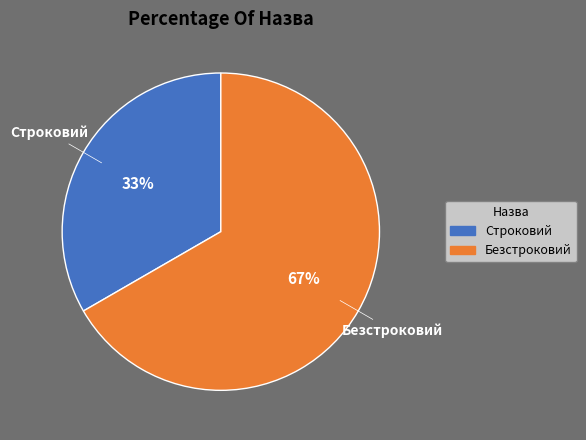

Approximately how many times larger is the value at Строковий compared to Безстроковий?

0.5